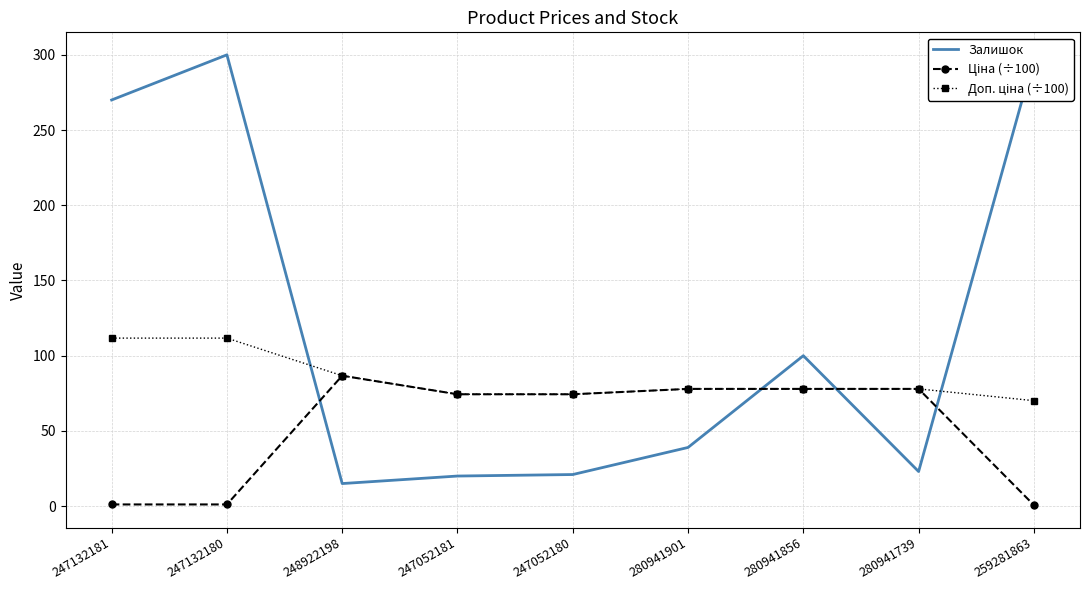

What position from the left is 280941739?

8